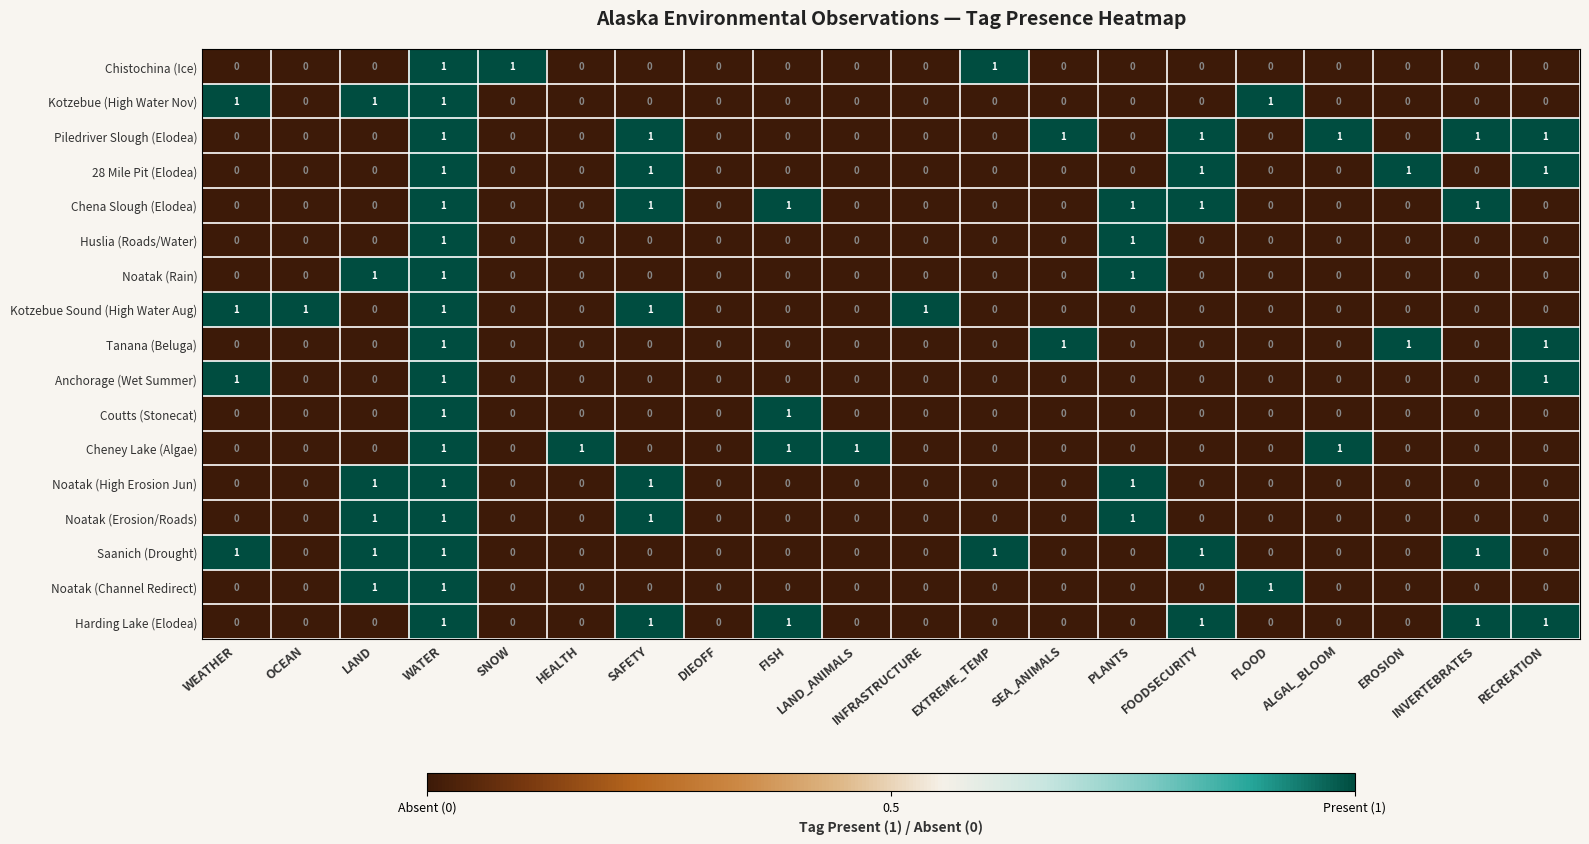

How many Kotzebue Sound (High Water Aug) values are between 0 and 1?

20